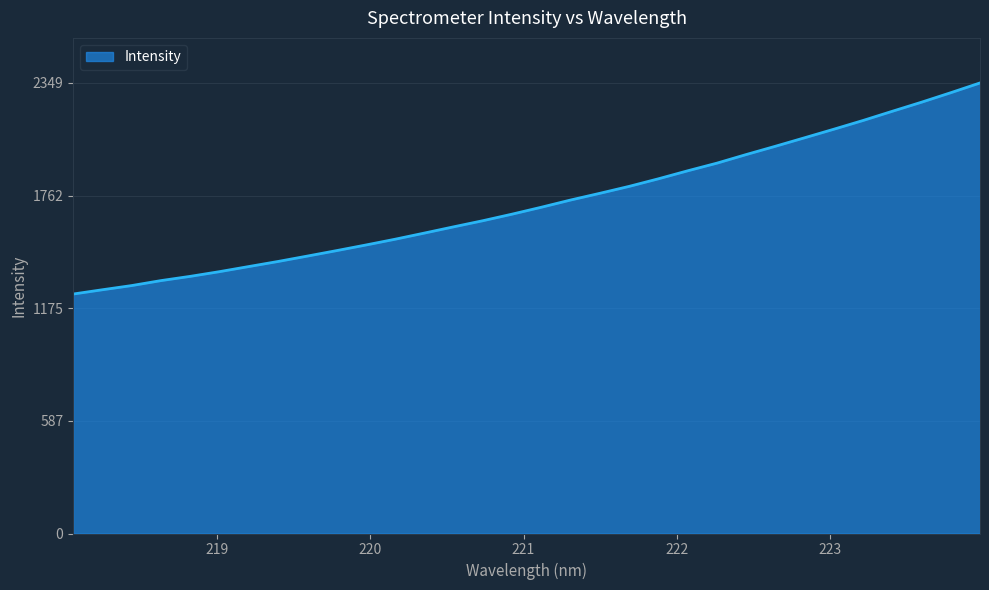

What is the difference between the maximum and minimum values?

1100.6